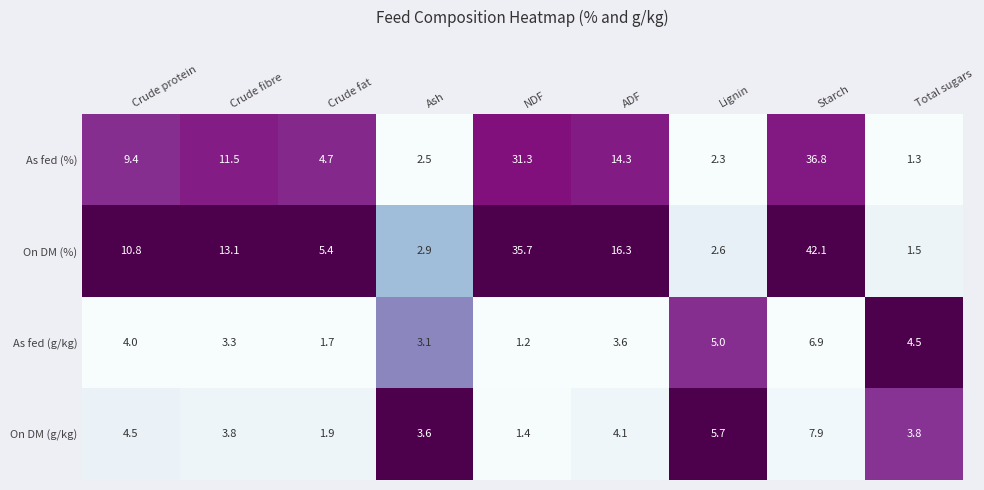

Which label corresponds to the largest value in the chart?

Starch